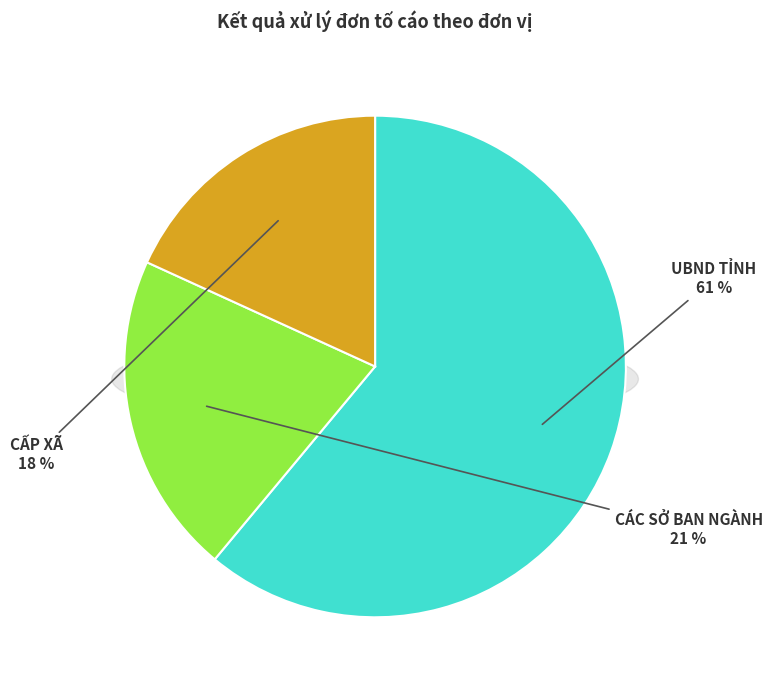

Rank the categories by value from highest to lowest.

UBND TỈNH, CÁC SỞ BAN NGÀNH, CẤP XÃ